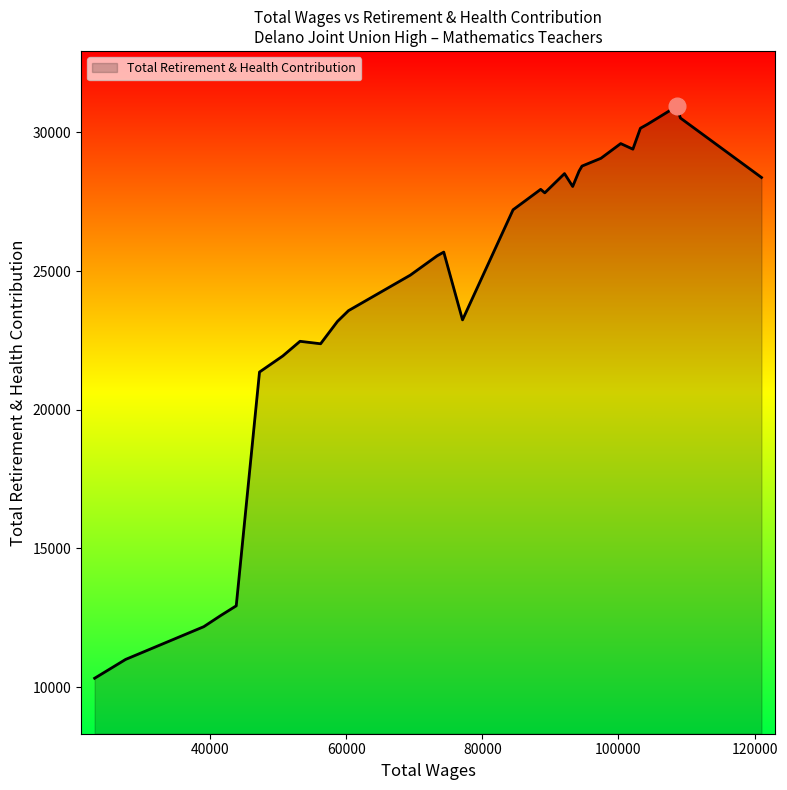

Count the number of data series in this chart.

1